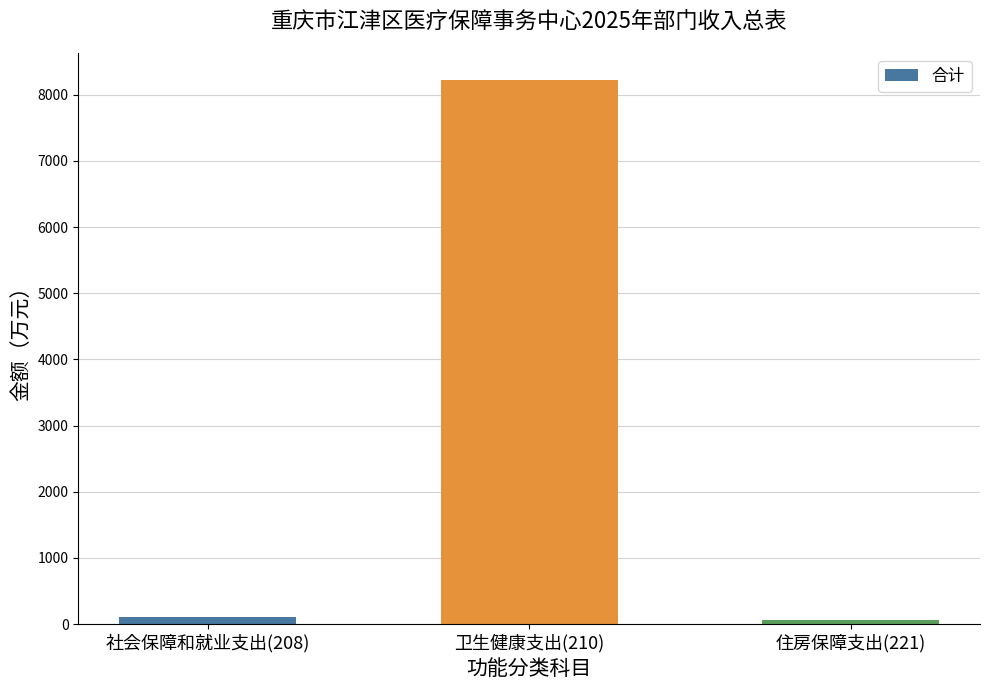

Reading right to left, what are all the values shown in this chart?

住房保障支出(221)=64.5	卫生健康支出(210)=8220.2	社会保障和就业支出(208)=114.1